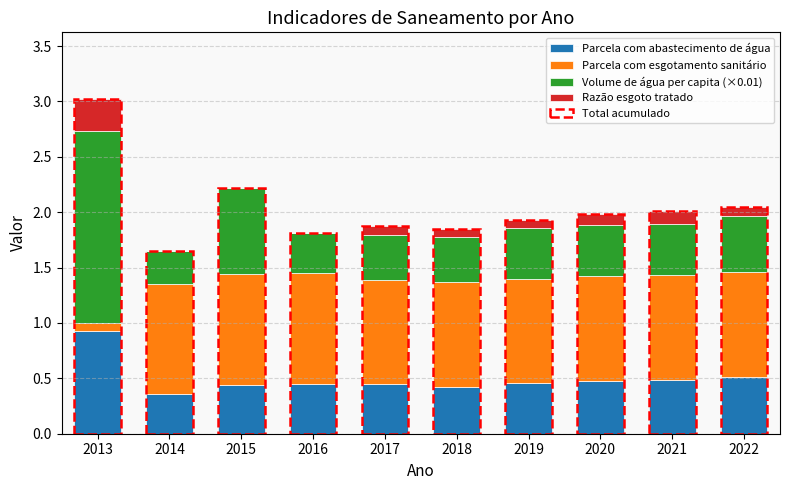

Which category has the highest value in the Parcela com abastecimento de água series?

2013